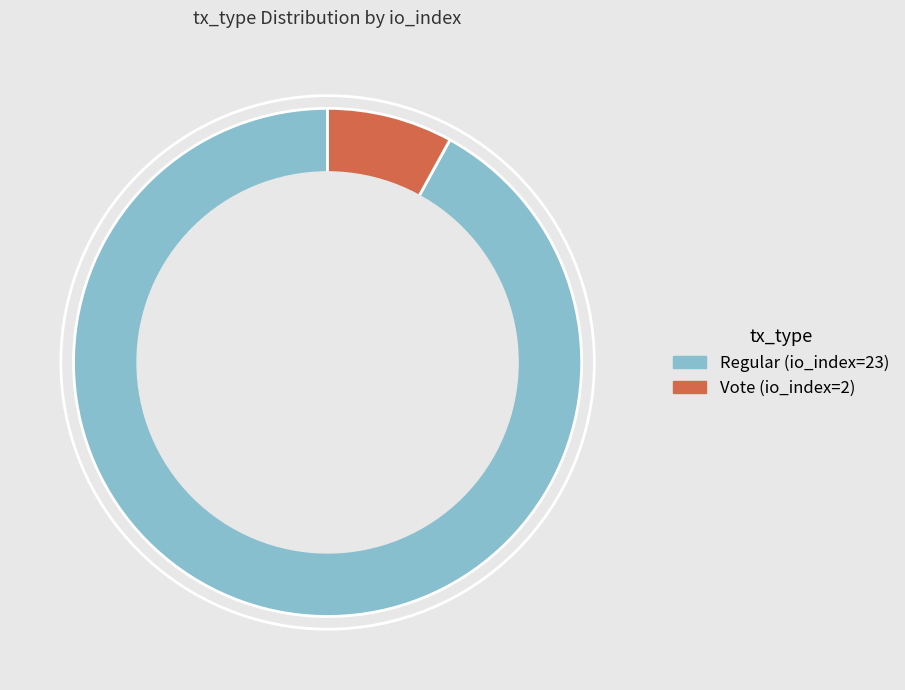

Does Regular (io_index=23) represent more than half of the total?

Yes